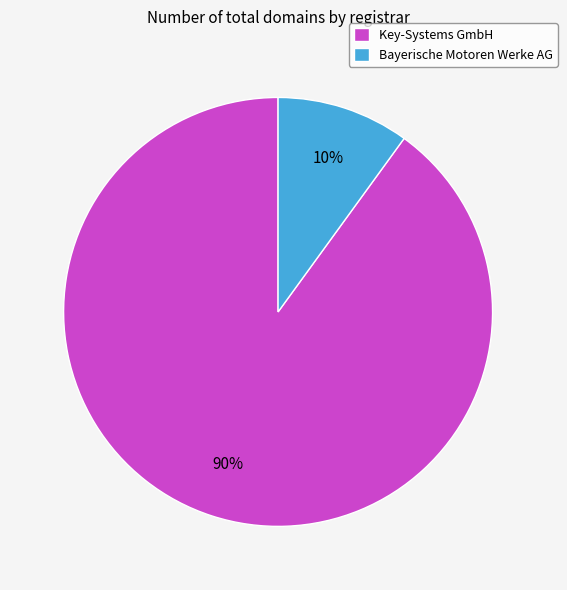

To the nearest percent, what is the difference between the largest and smallest slice percentages?

80%